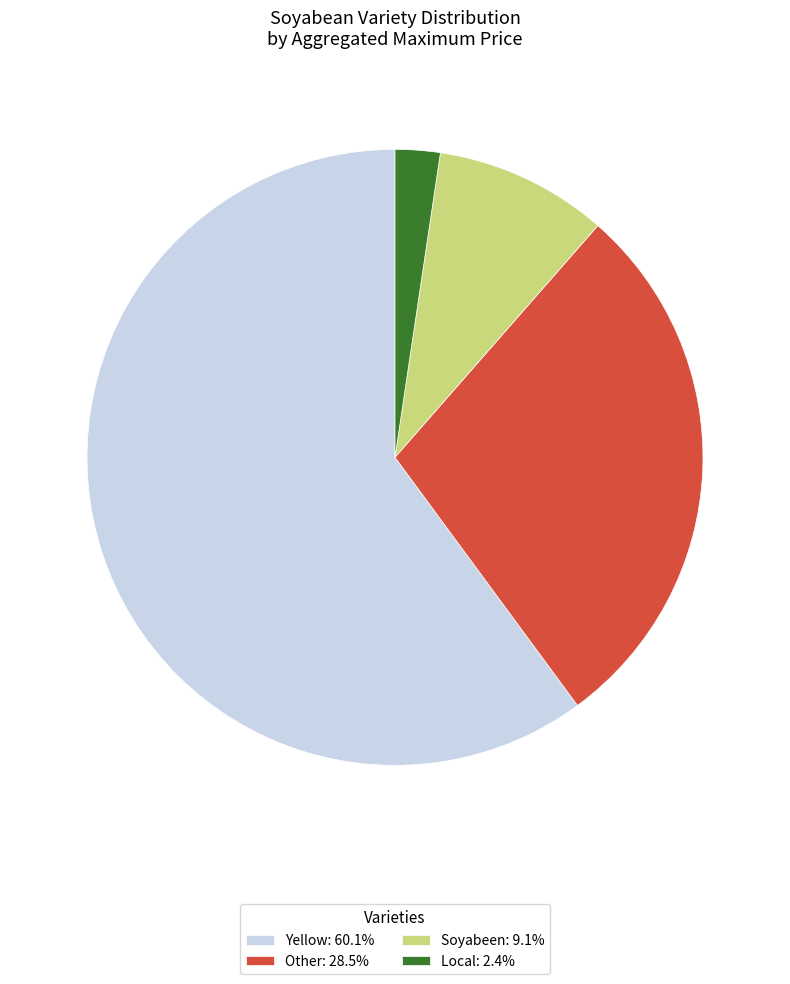

What is the largest slice in the pie chart?

Yellow